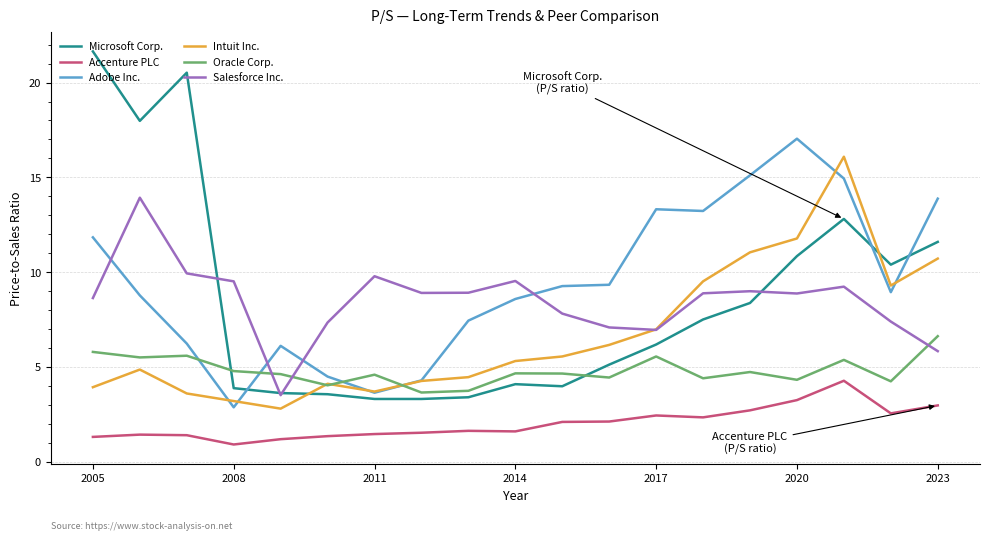

List the series in order of their peak value, lowest first.

Accenture PLC, Oracle Corp., Salesforce Inc., Intuit Inc., Adobe Inc., Microsoft Corp.